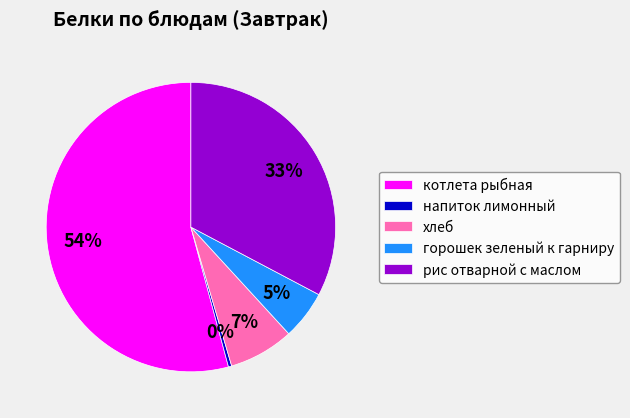

To the nearest percent, what portion does хлеб represent?

7%